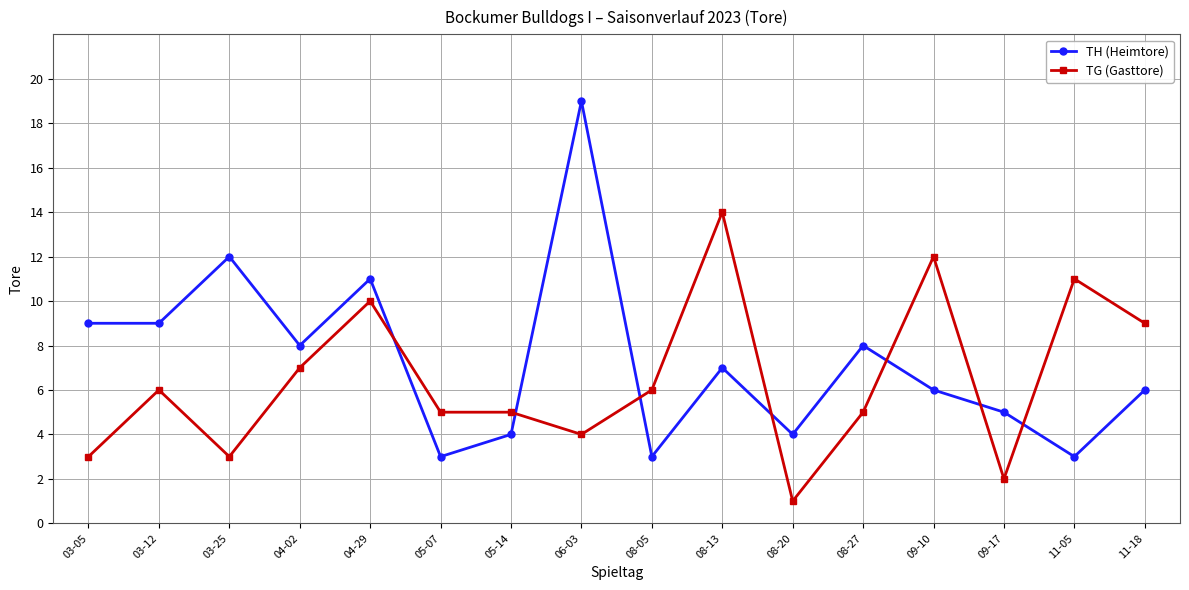

What is the maximum value for TG (Gasttore)?

14